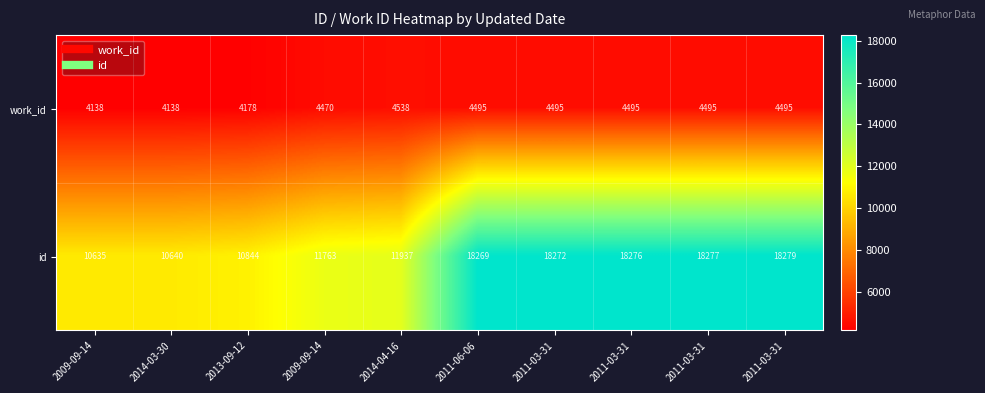

What is the maximum value shown in the chart?

18279